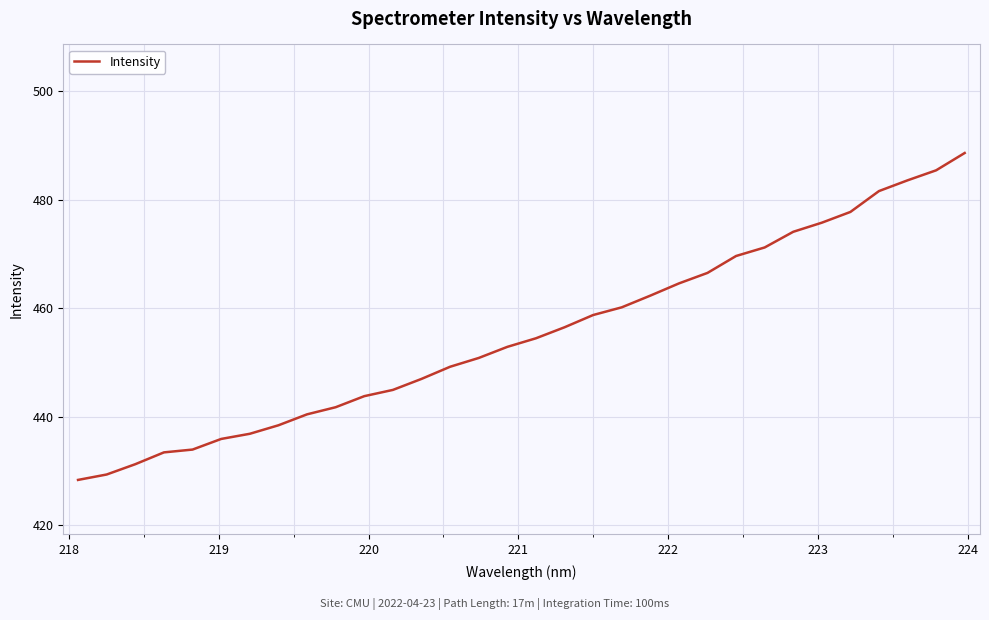

What is the smallest value displayed?

428.3